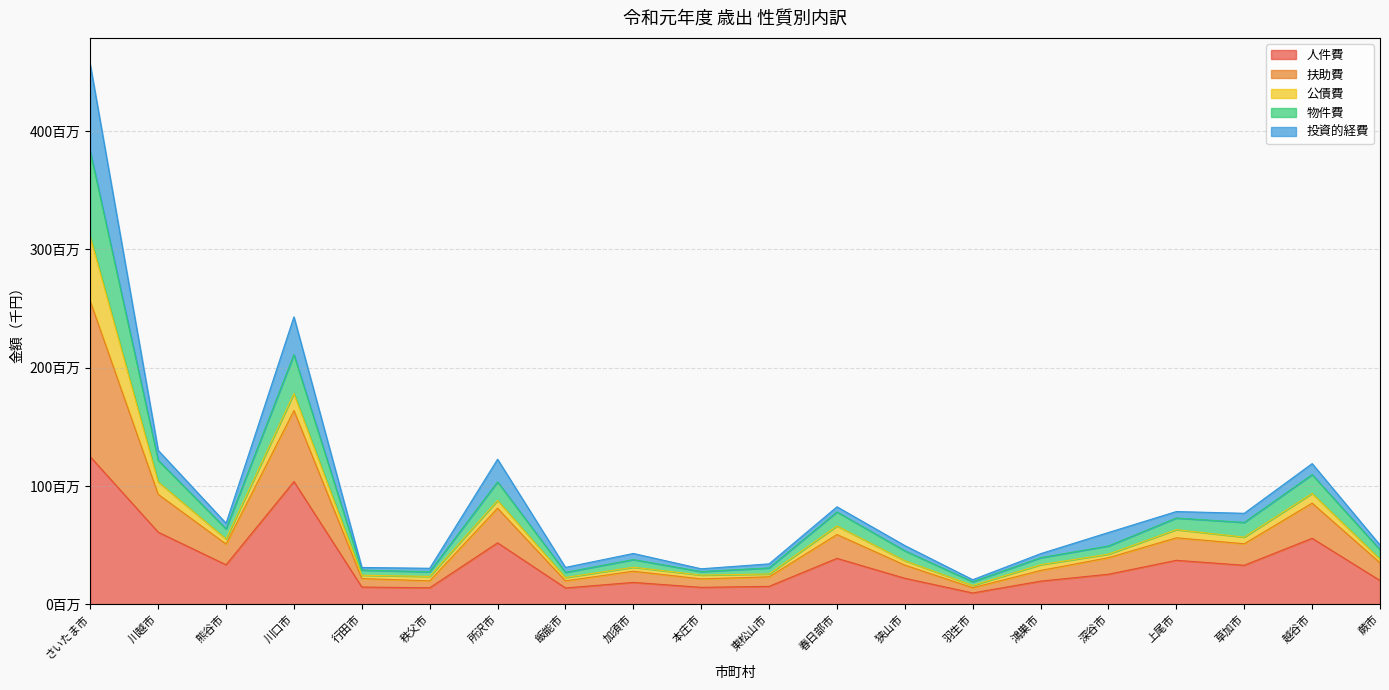

What are all the series names shown in the legend?

人件費, 扶助費, 公債費, 物件費, 投資的経費